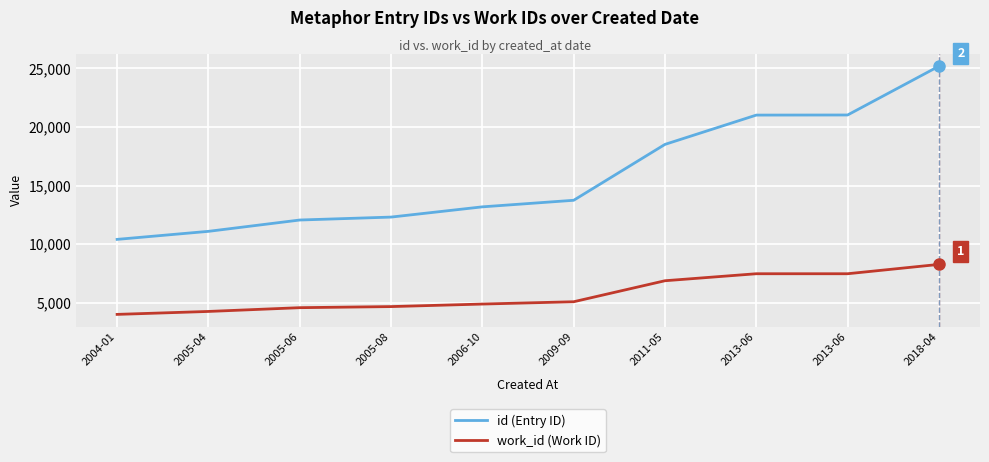

What are all the series names shown in the legend?

id (Entry ID), work_id (Work ID)